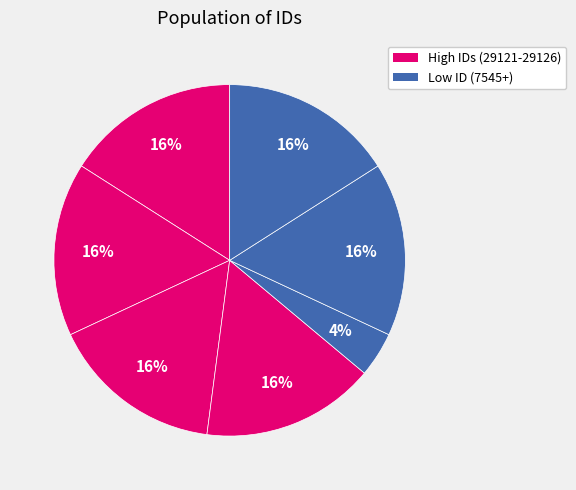

Does იულია მეთოდეს ასული ყუბანეიშვილი account for over 50% of the chart?

No